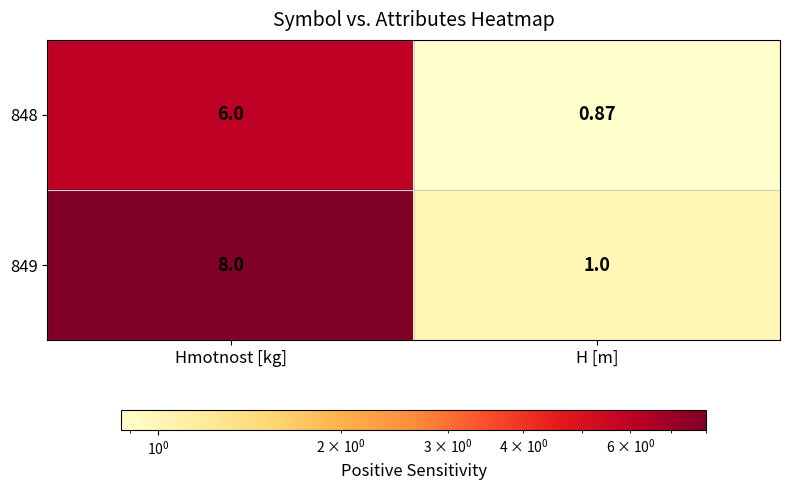

List the labels in order of 848 value, largest first.

Hmotnost [kg], H [m]